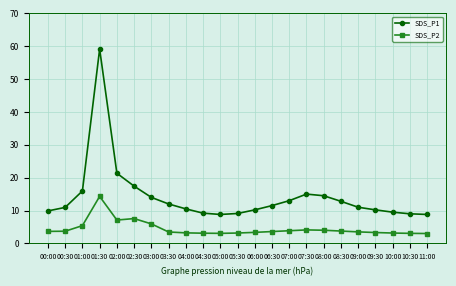

What is the difference between the maximum and minimum values in the SDS_P2 series?

11.3